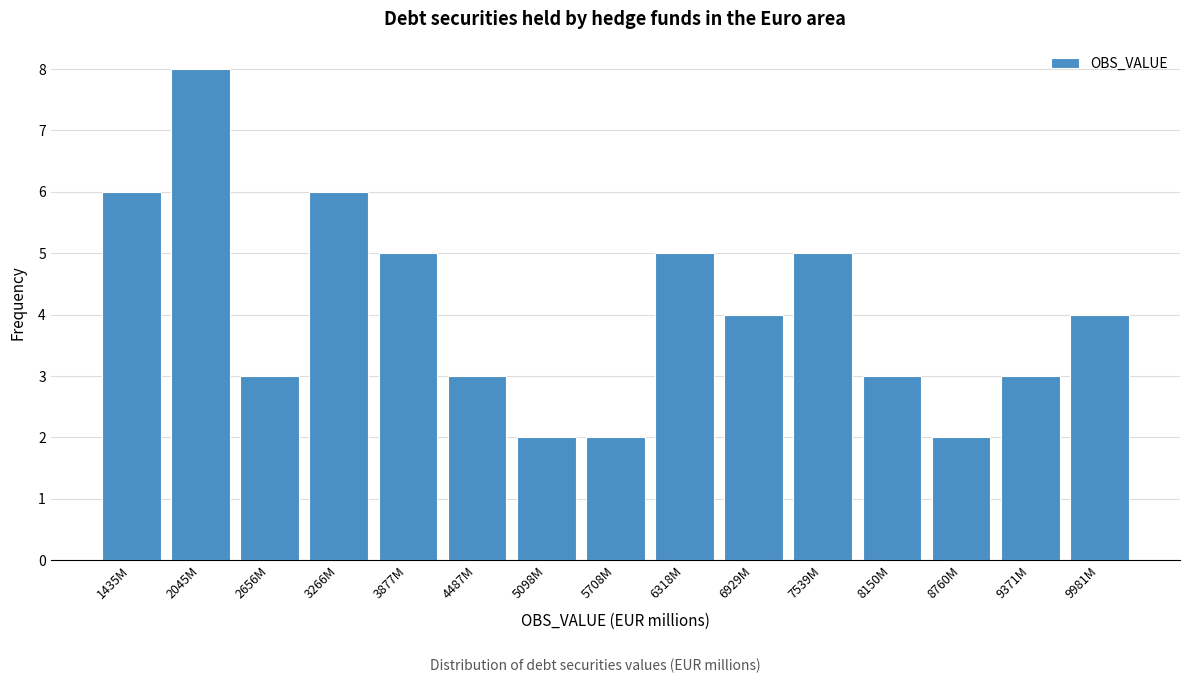

Reading right to left, transcribe all the data shown in this chart.

9981M=4	9371M=3	8760M=2	8150M=3	7539M=5	6929M=4	6318M=5	5708M=2	5098M=2	4487M=3	3877M=5	3266M=6	2656M=3	2045M=8	1435M=6